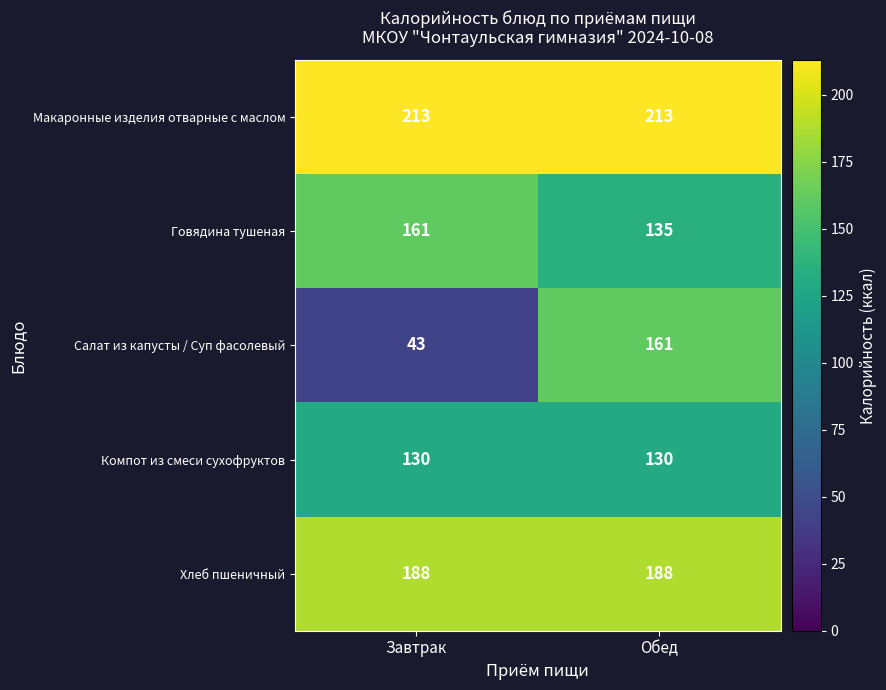

How many series are shown in this chart?

5